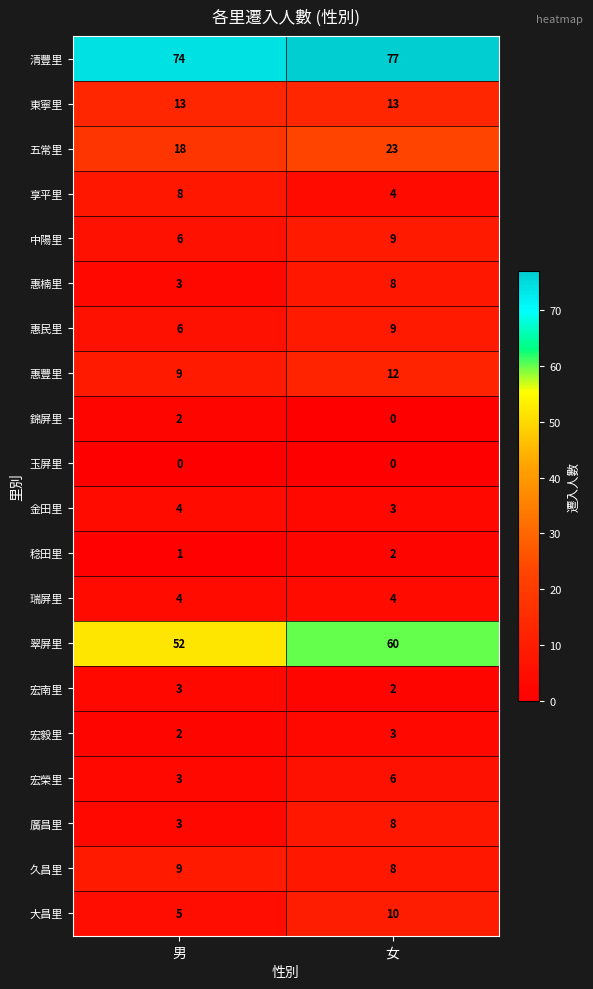

What is the total value across all series at 男?

225